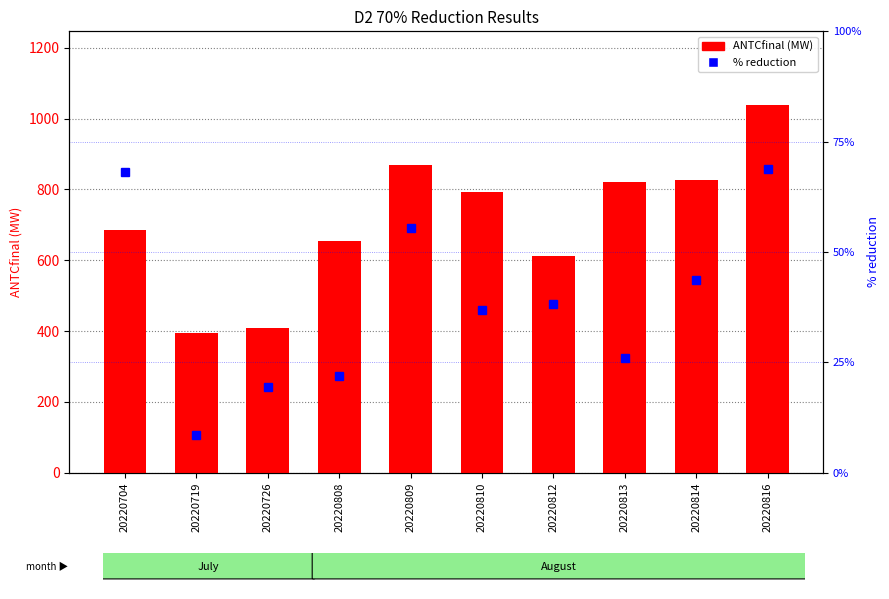

At which label does % reduction first exceed 38?

20220704